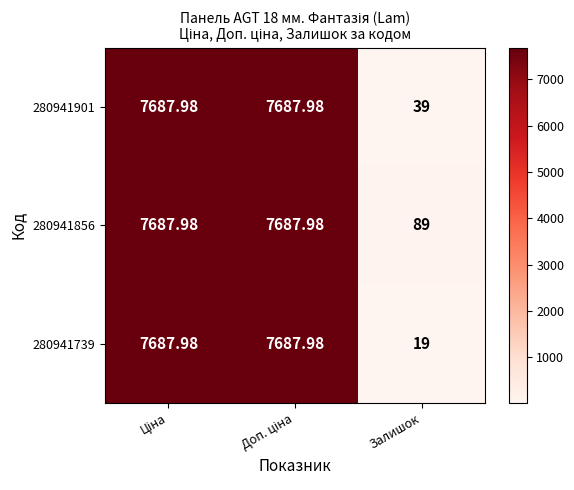

Is the value of 280941856 at Залишок greater than the value of 280941901 at Залишок?

Yes